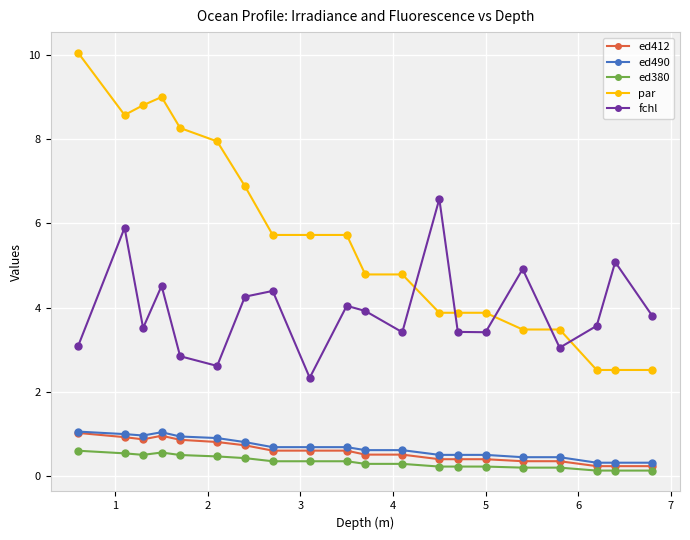

Which series has the widest spread of values?

par